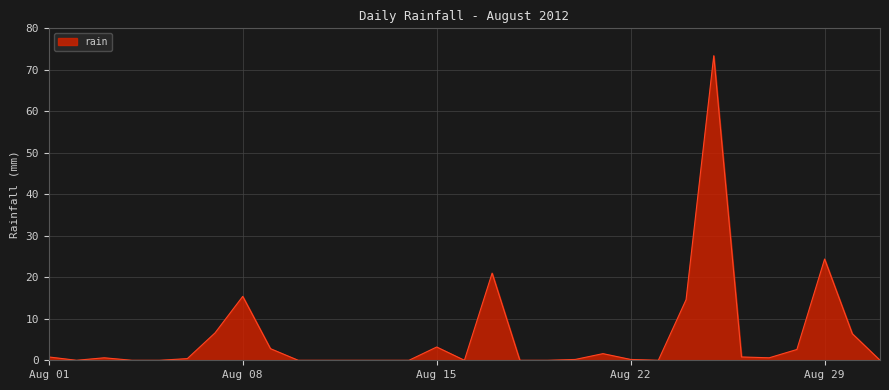

What is the maximum value shown in the chart?

73.4